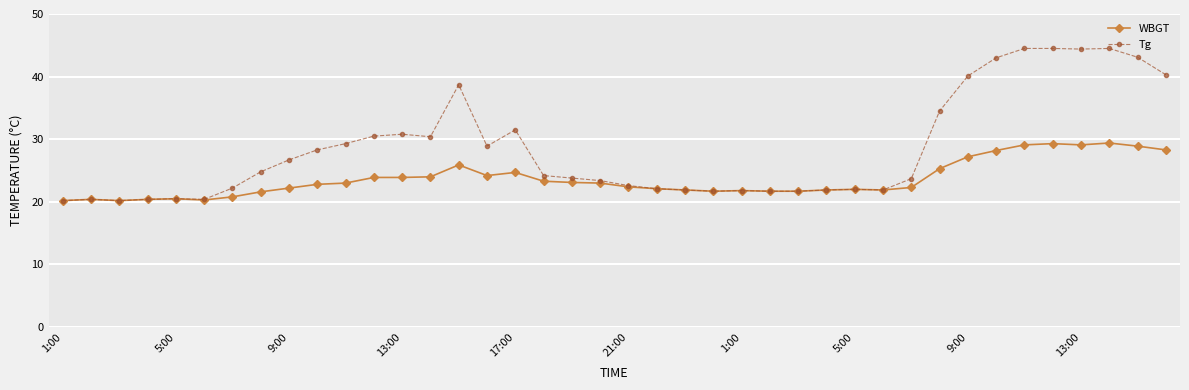

True or false: Tg has more than 2 interior local peaks.

True